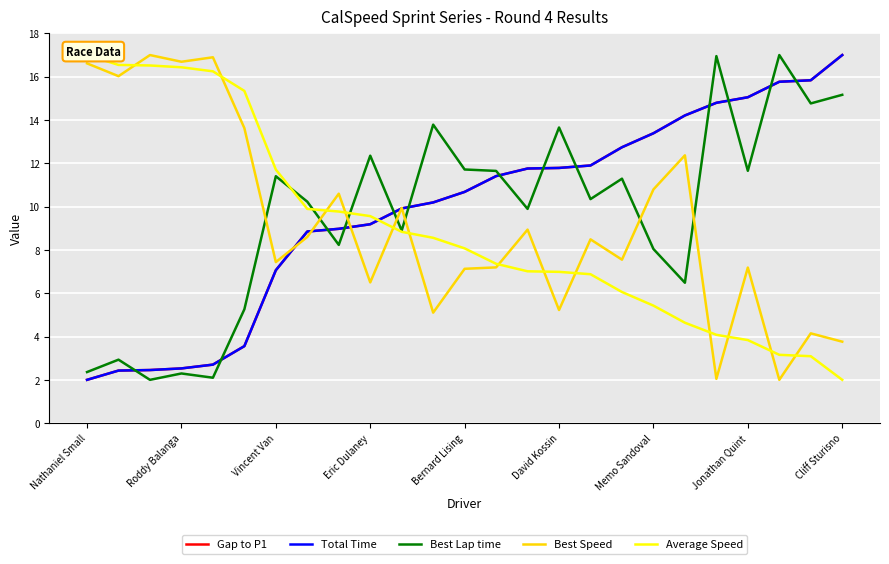

Between David Kossin and 16, which series saw the biggest shift?

Average Speed